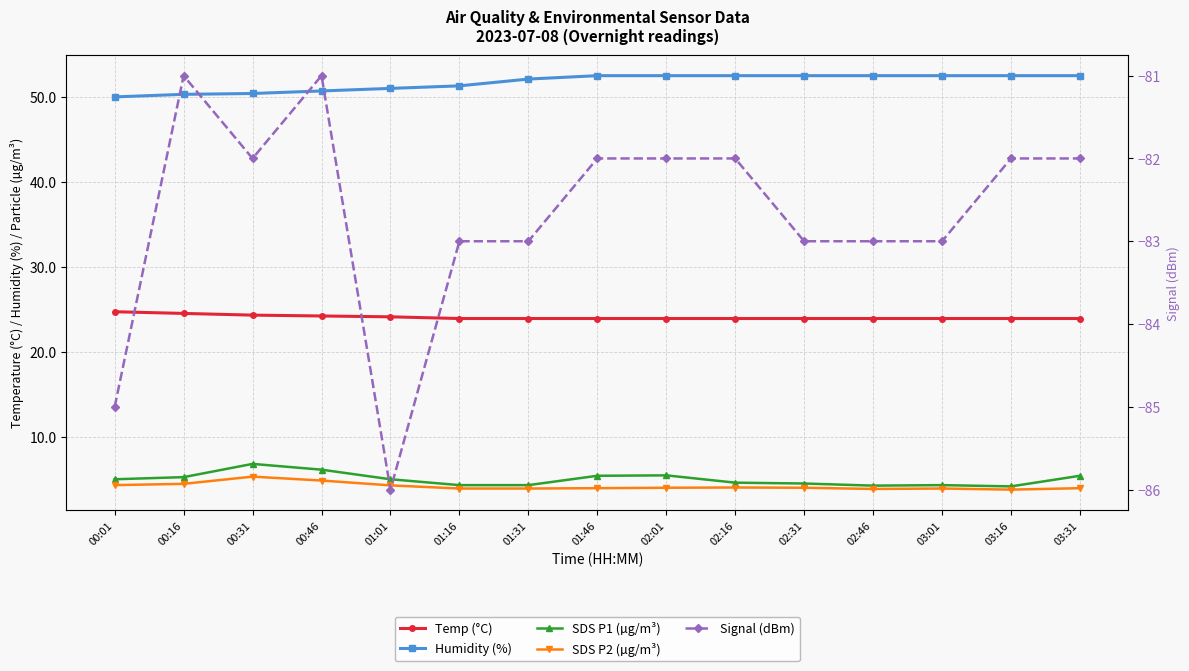

Which series has the largest total across all categories?

Humidity (%)